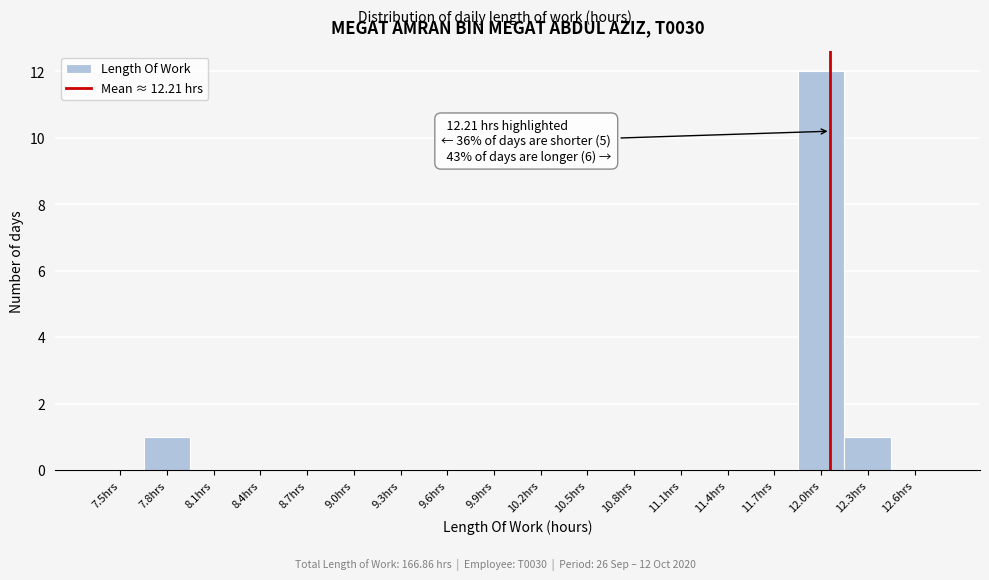

Reading left to right, list all the values displayed in this chart.

7.5hrs=0	7.8hrs=1	8.1hrs=0	8.4hrs=0	8.7hrs=0	9.0hrs=0	9.3hrs=0	9.6hrs=0	9.9hrs=0	10.2hrs=0	10.5hrs=0	10.8hrs=0	11.1hrs=0	11.4hrs=0	11.7hrs=0	12.0hrs=12	12.3hrs=1	12.6hrs=0